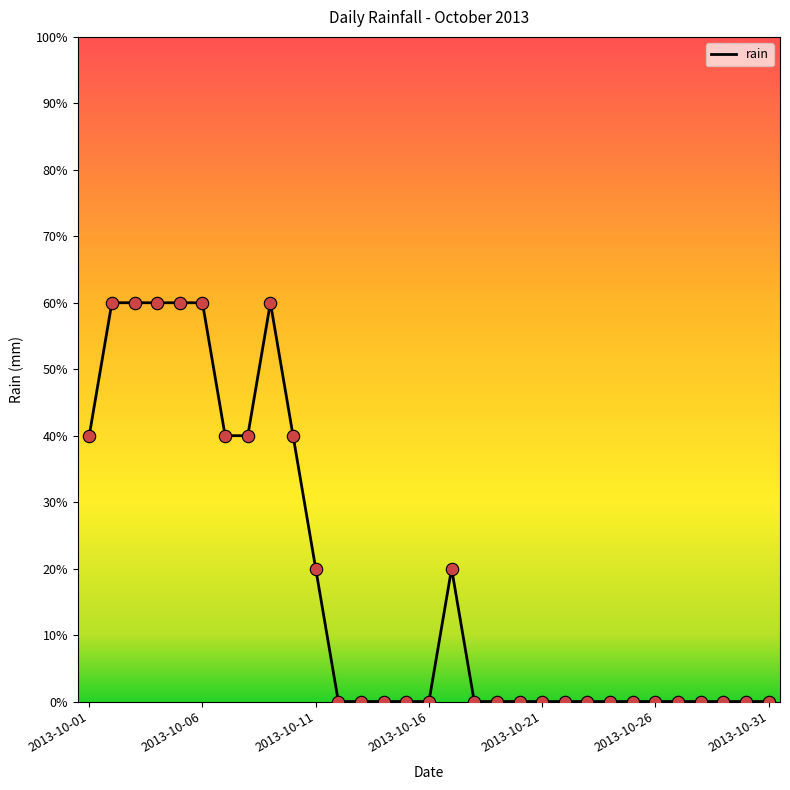

Is this an area chart (filled region under the line)?

No